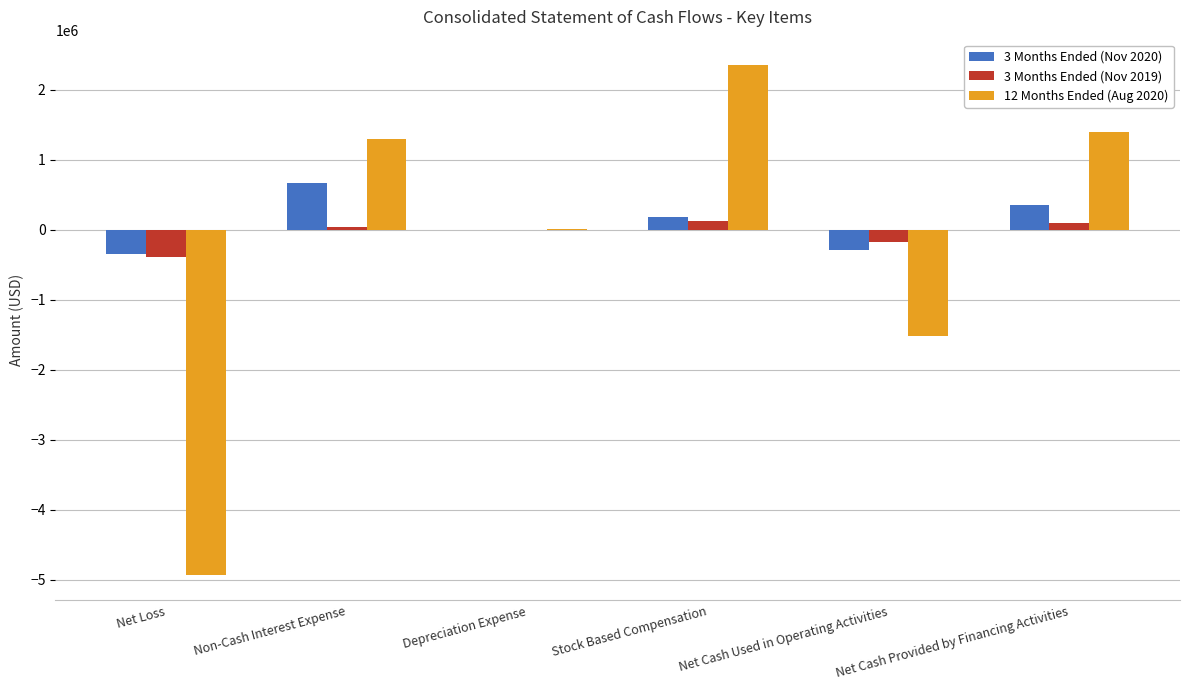

Is the value of 3 Months Ended (Nov 2019) at Net Cash Provided by Financing Activities greater than the value of 3 Months Ended (Nov 2020) at Non-Cash Interest Expense?

No